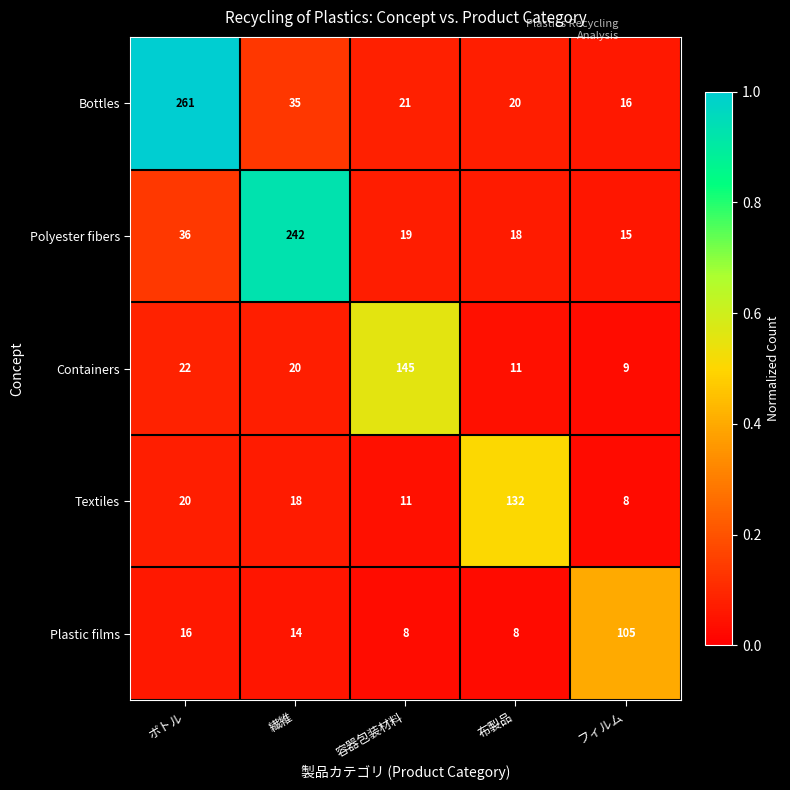

Which series changed the most between 繊維 and 布製品?

Polyester fibers